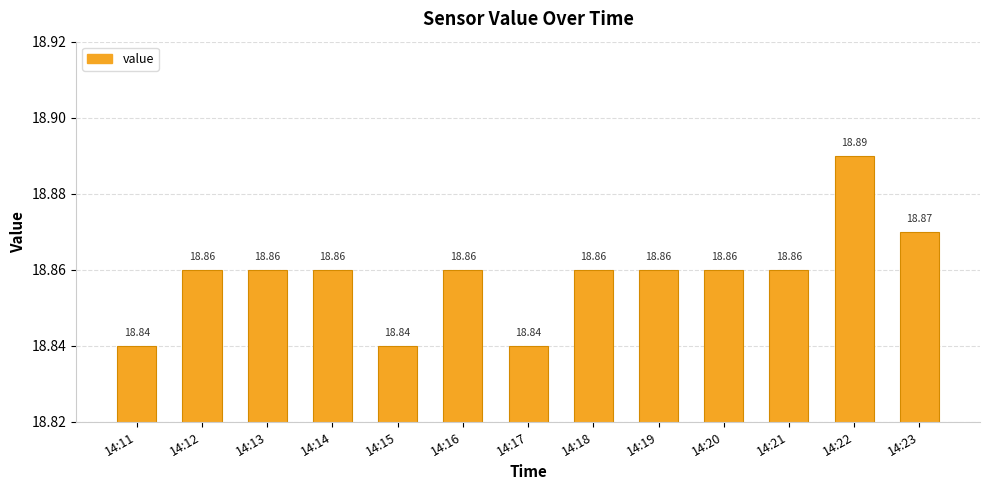

True or false: the data shows 18.8 at 14:15.

True